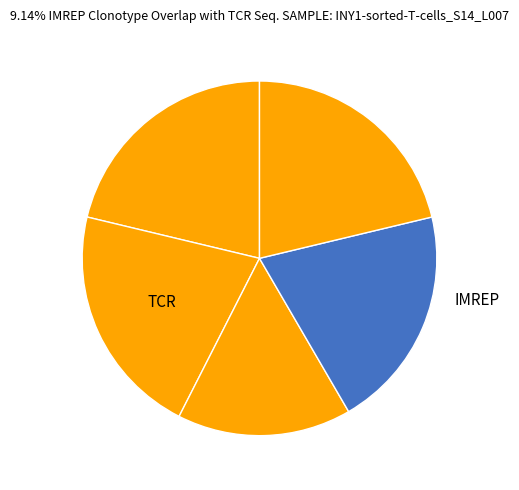

To the nearest percent, what is the difference between the largest and smallest slice percentages?

5%